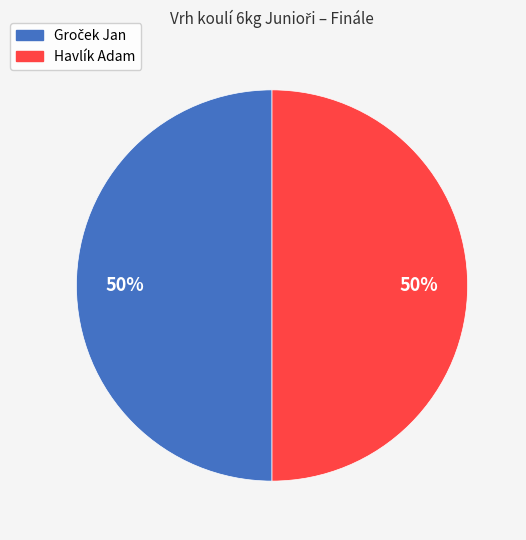

True or false: Havlík Adam accounts for 50% of the total.

True